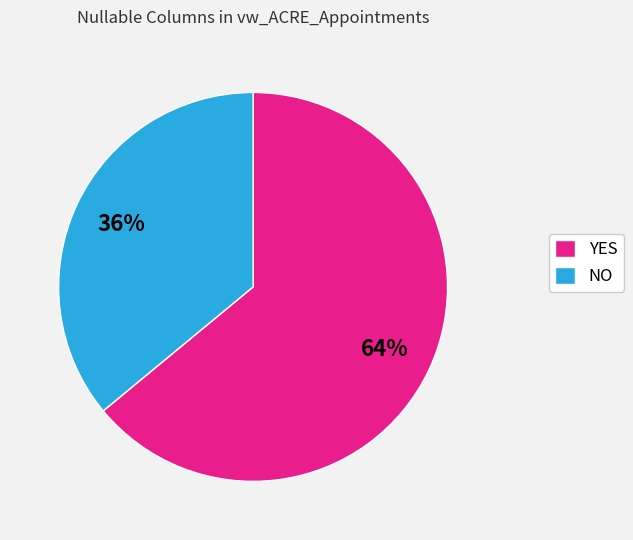

How many segments does this pie chart have?

2